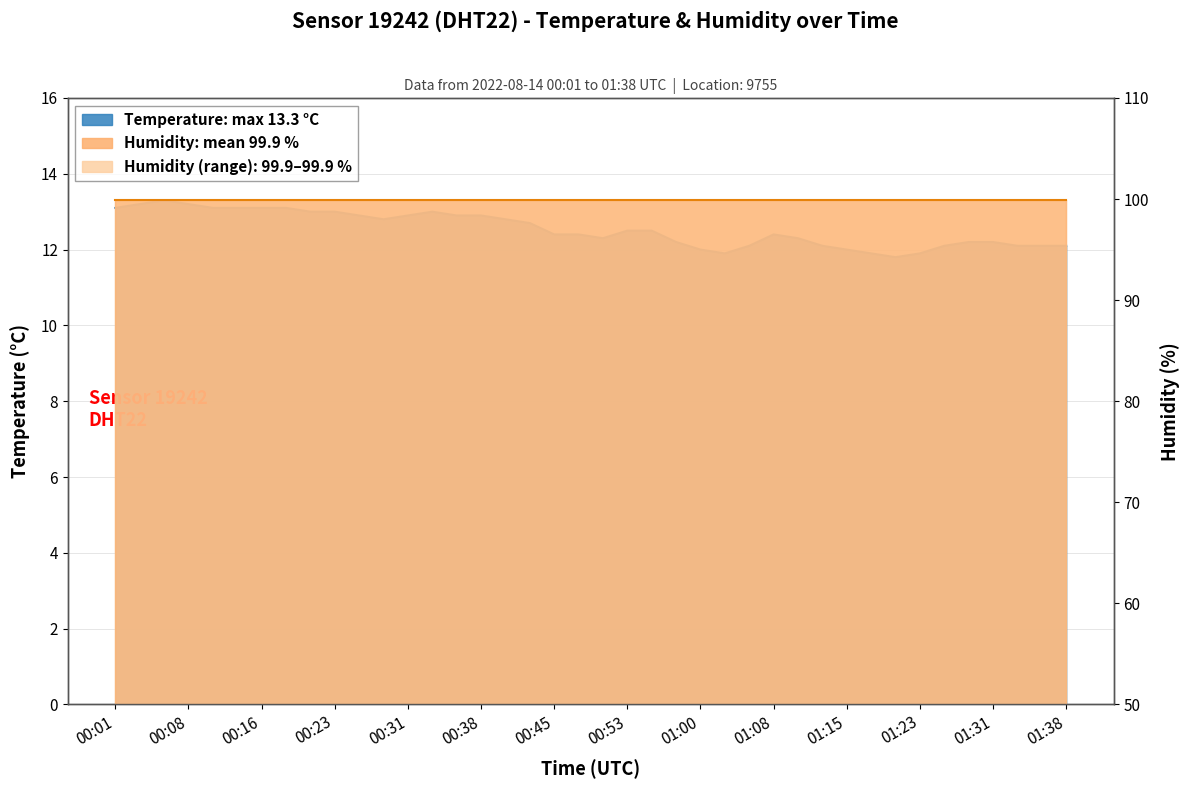

Rank the categories by value from highest to lowest.

00:06, 00:03, 00:08, 00:01, 00:11, 00:13, 00:16, 00:18, 00:21, 00:23, 00:33, 00:26, 00:31, 00:35, 00:38, 00:28, 00:40, 00:43, 00:53, 00:55, 00:45, 00:48, 01:08, 00:50, 01:10, 00:58, 01:28, 01:31, 01:05, 01:13, 01:26, 01:33, 01:36, 01:38, 01:00, 01:15, 01:03, 01:18, 01:23, 01:21